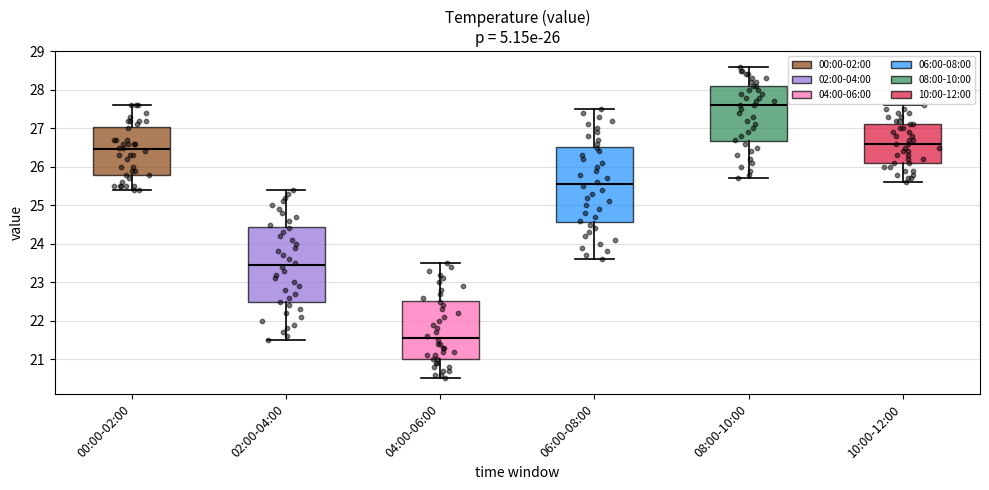

Which box has the lowest median line?

04:00-06:00